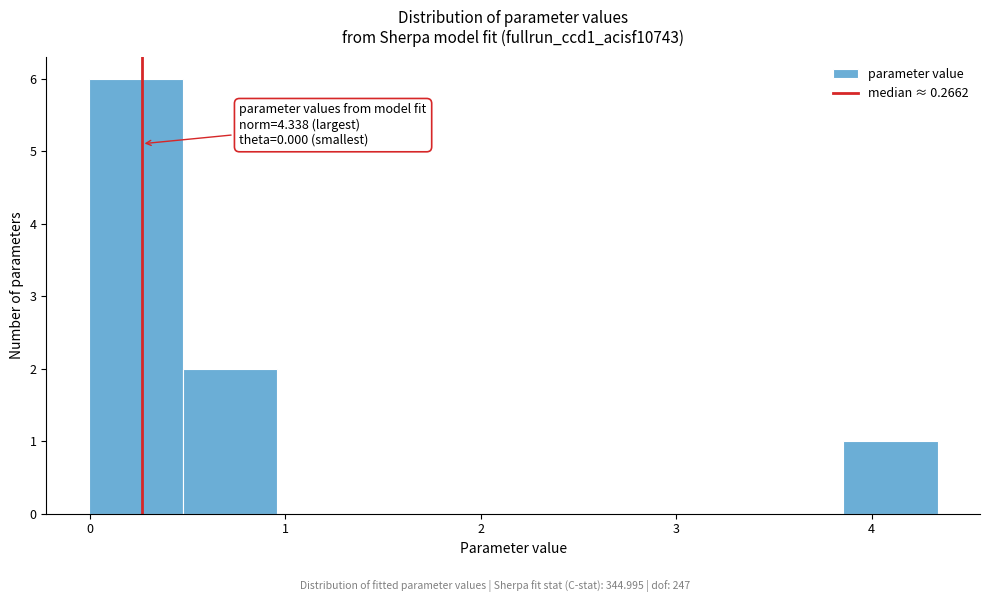

Over which range of the x-axis is the bar tallest?

0.0 to 0.5